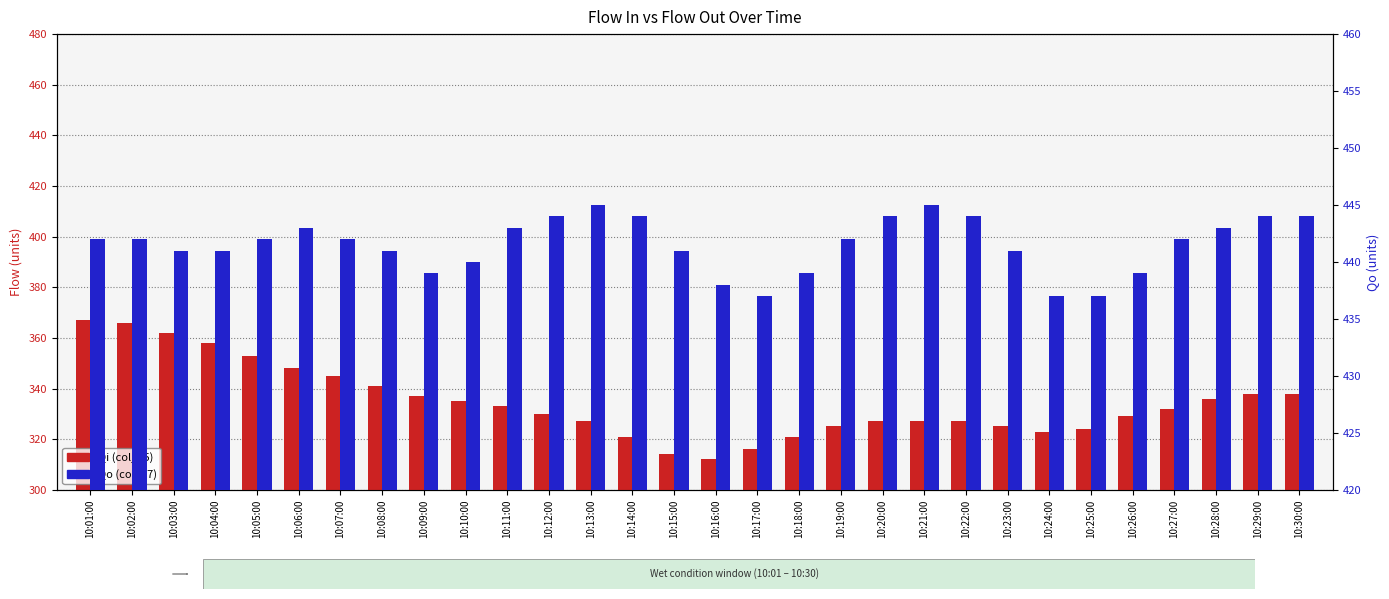

What are all the series names shown in the legend?

Qi (col_15), Qo (col_17)